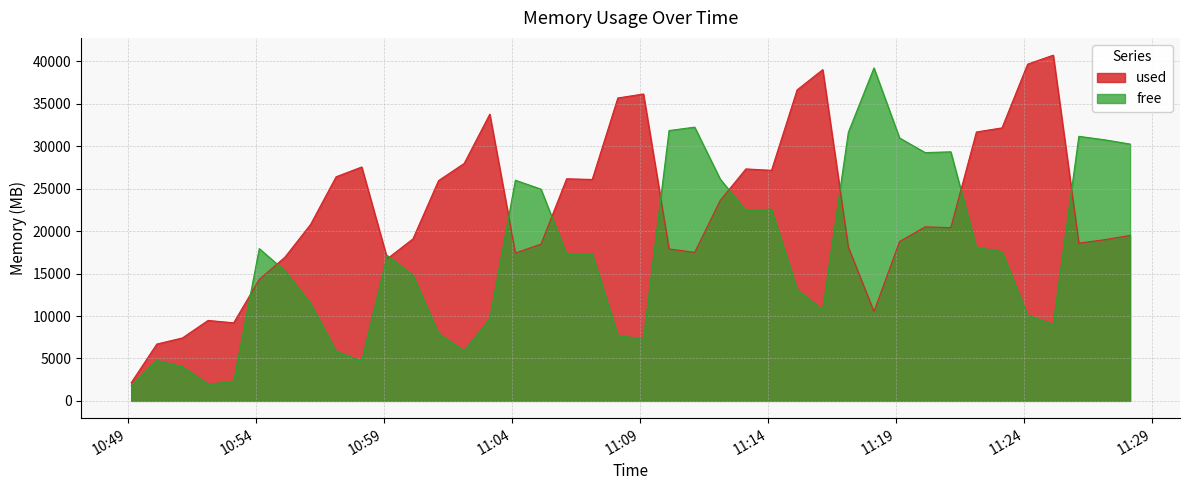

After their last crossing, which series has the higher values: free or used?

free